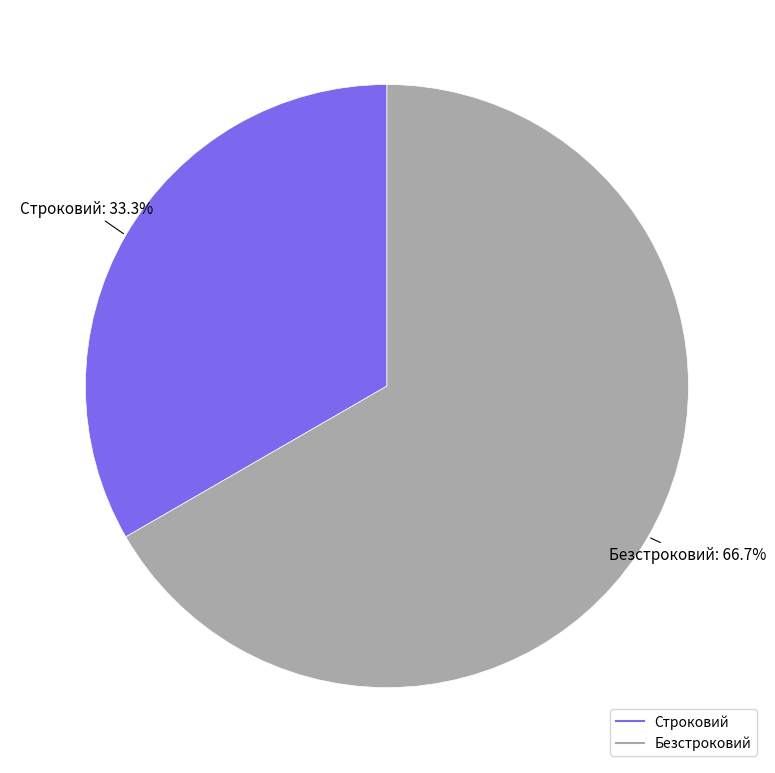

To the nearest percent, what percentage of the pie is Безстроковий?

67%